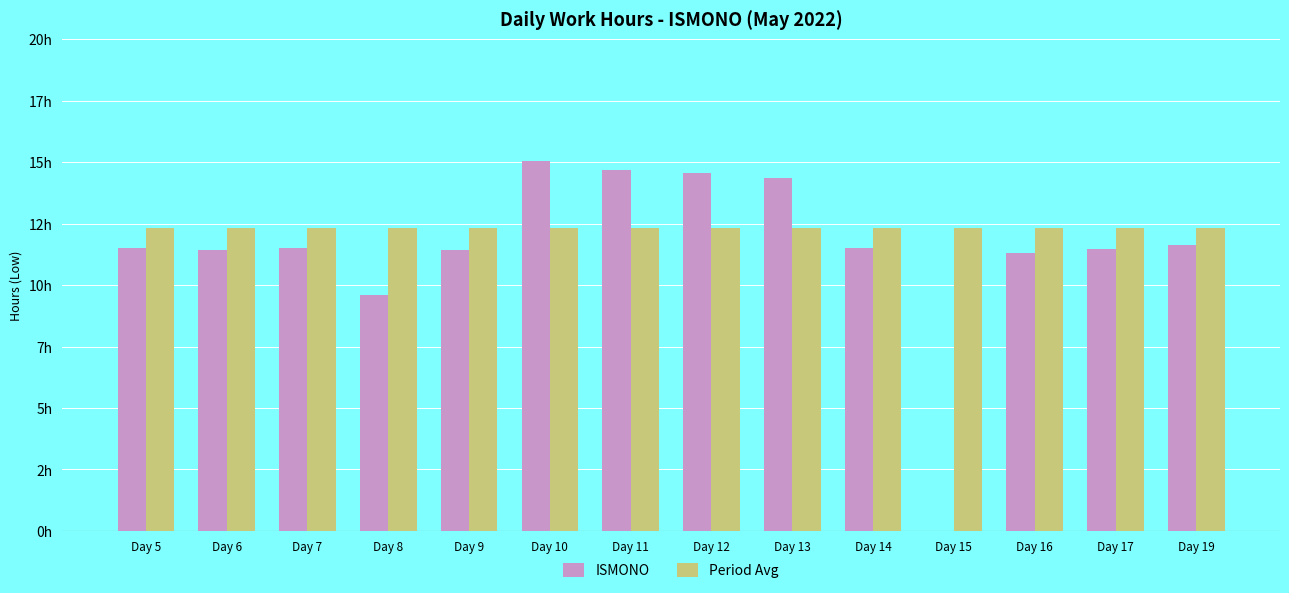

Are the bars grouped side by side (vs. stacked)?

Yes